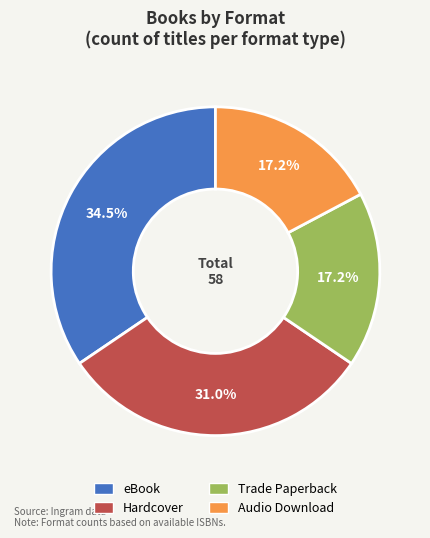

Is the sum of Trade Paperback and Hardcover greater than half?

No